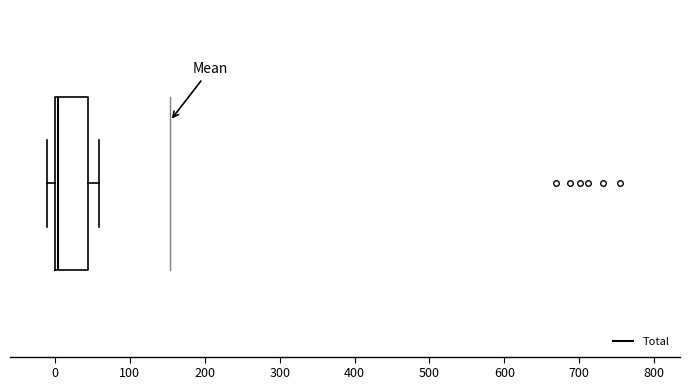

Read this box plot against the x-axis: the position of the median line, the range covered by the box, and the ends of both whiskers. The values are not printed on the chart, so give them approximately, as read against the axis.

median 0 (just right of the box's left edge), box 0 to 40, whiskers -10 to 60